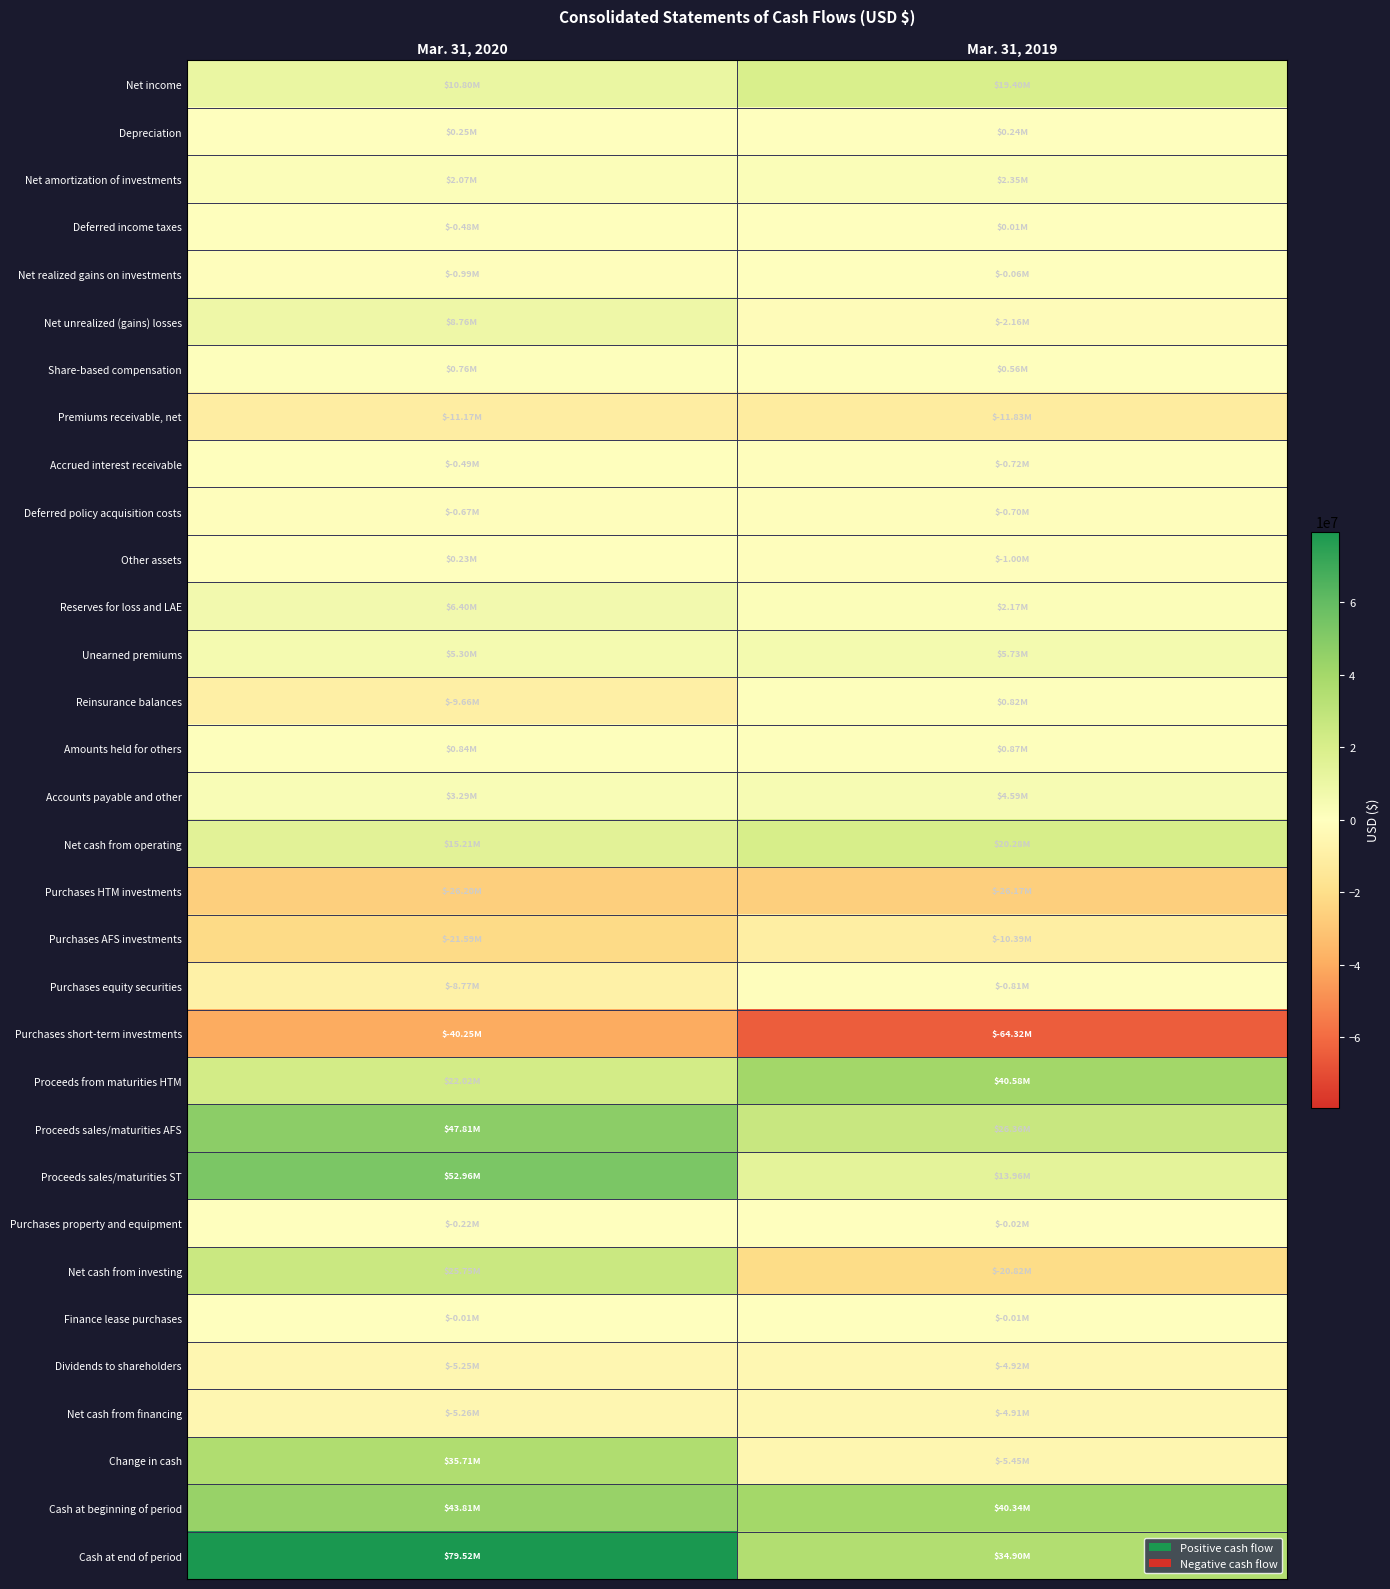

At how many categories does at least one series exceed 42107710?

1